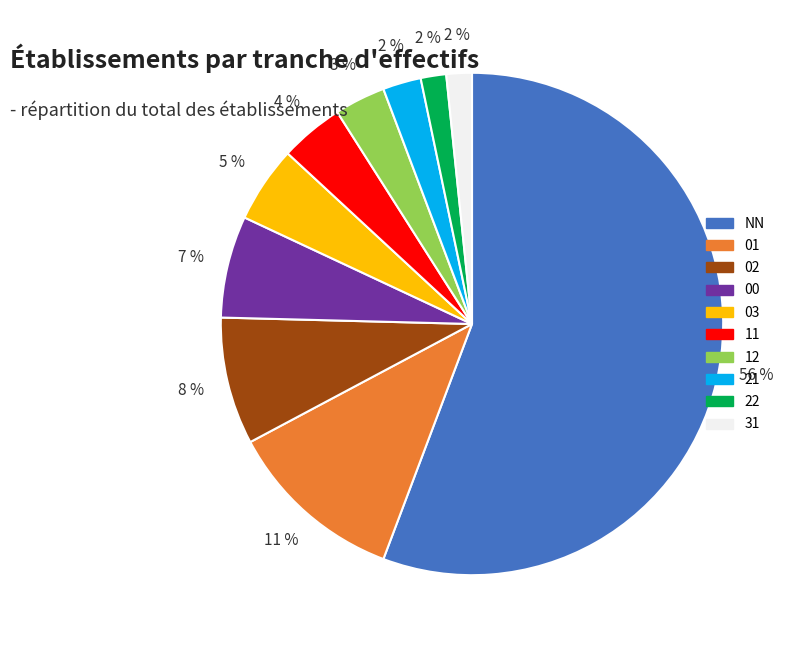

To the nearest percent, what percentage of the pie is NN?

56%